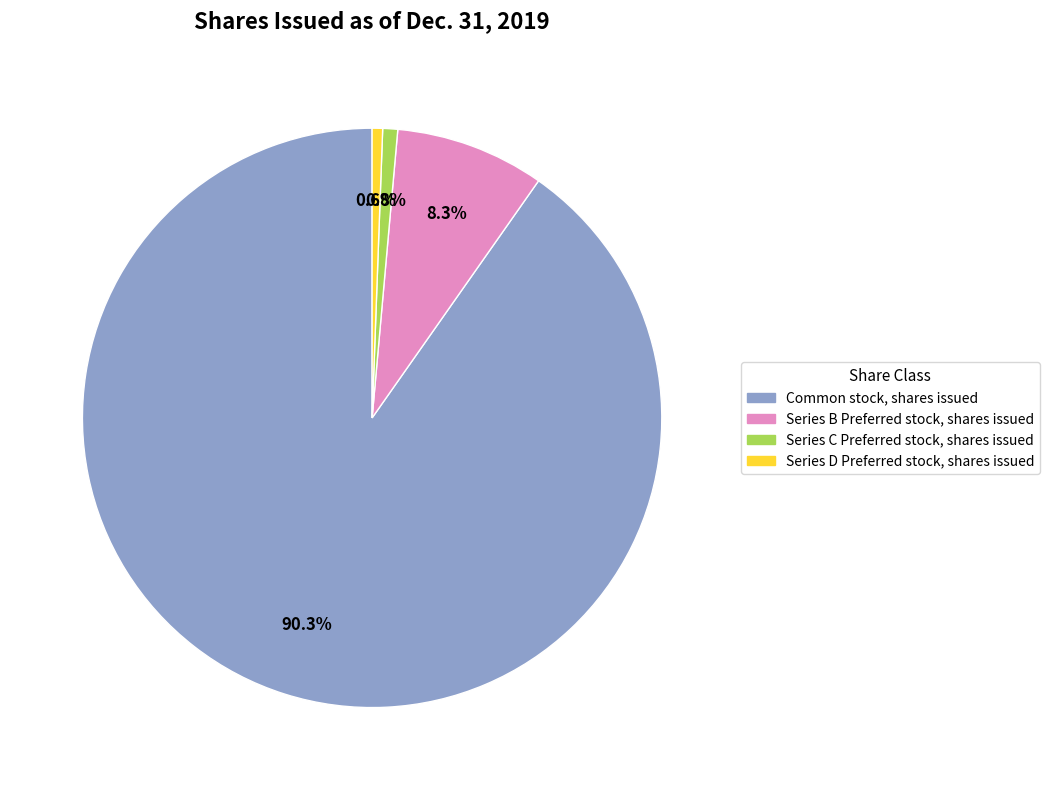

Is there any slice that represents more than half of the pie?

Yes